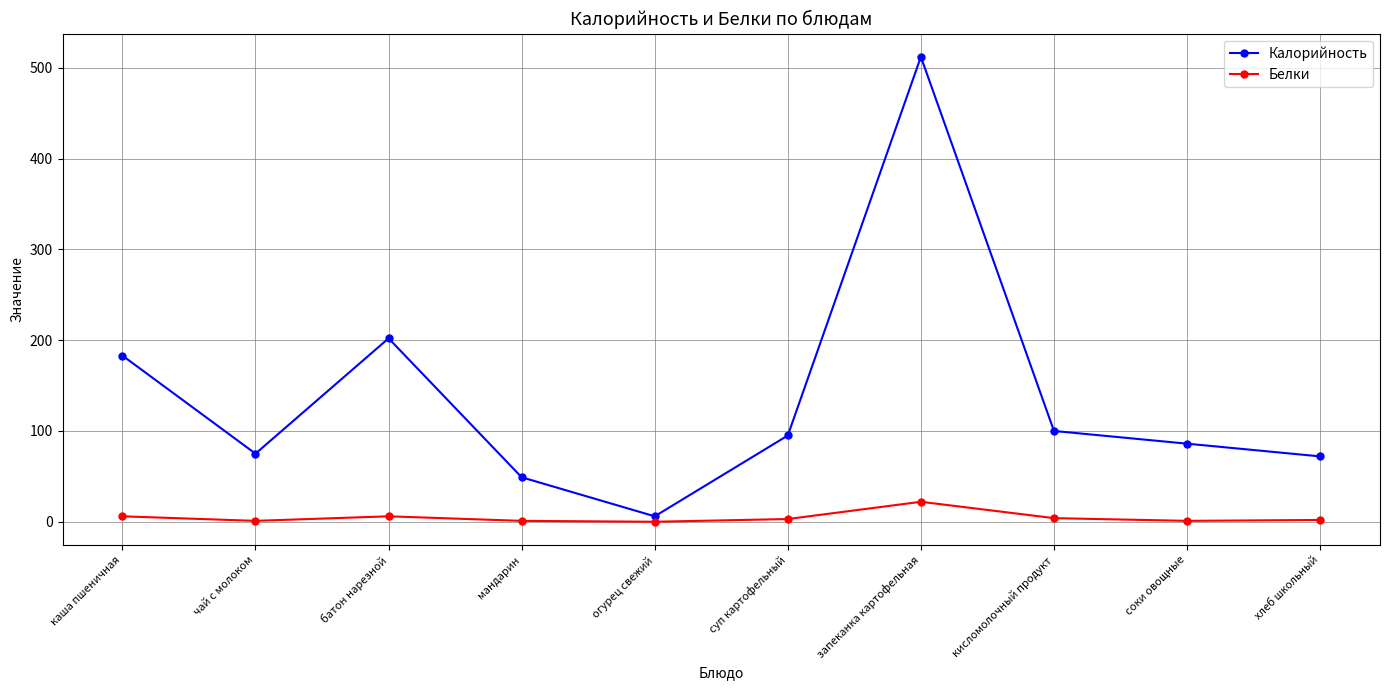

Which series has the largest range (max minus min)?

Калорийность